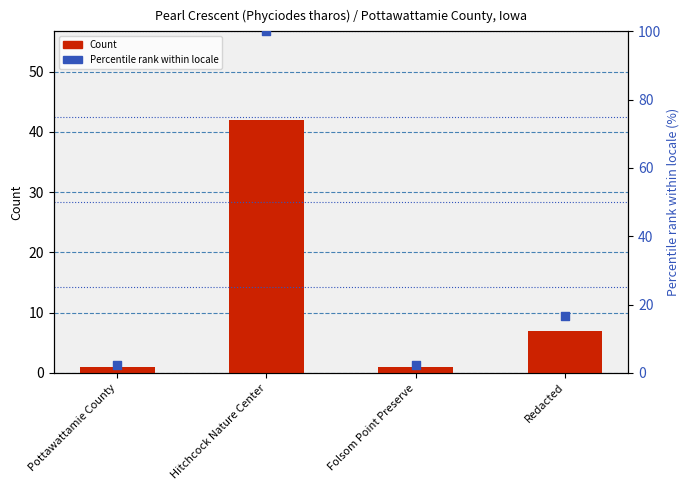

At how many categories does at least one series exceed 13?

2